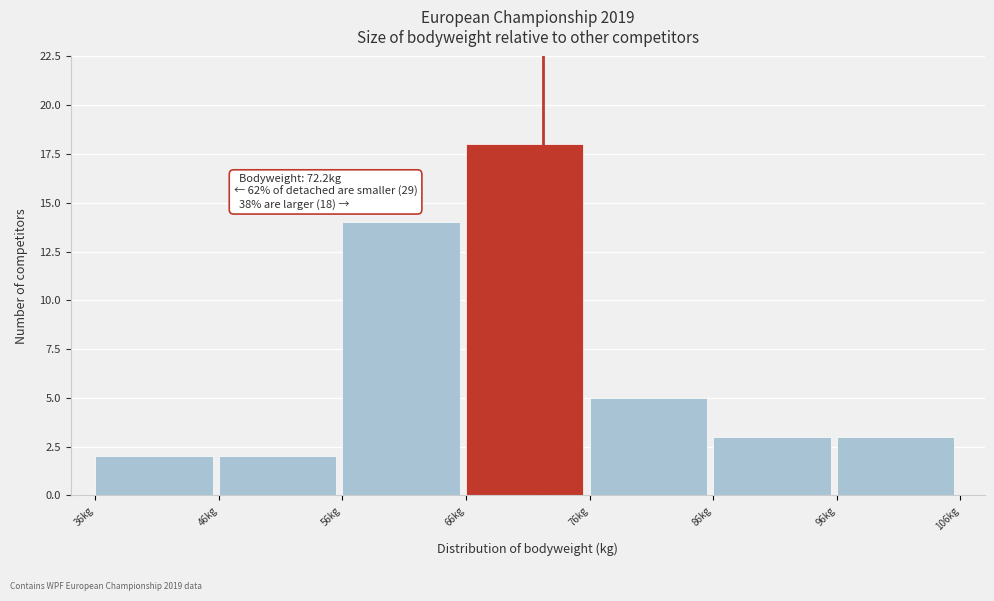

Over which range of the x-axis is the bar tallest?

66 to 76